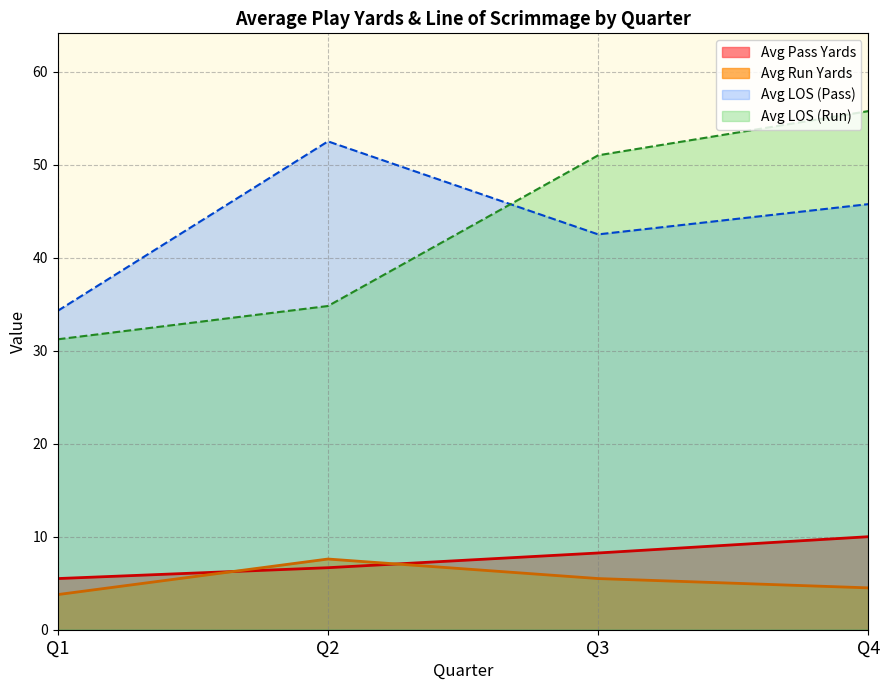

At which category does the chart reach its peak across all series?

Q4